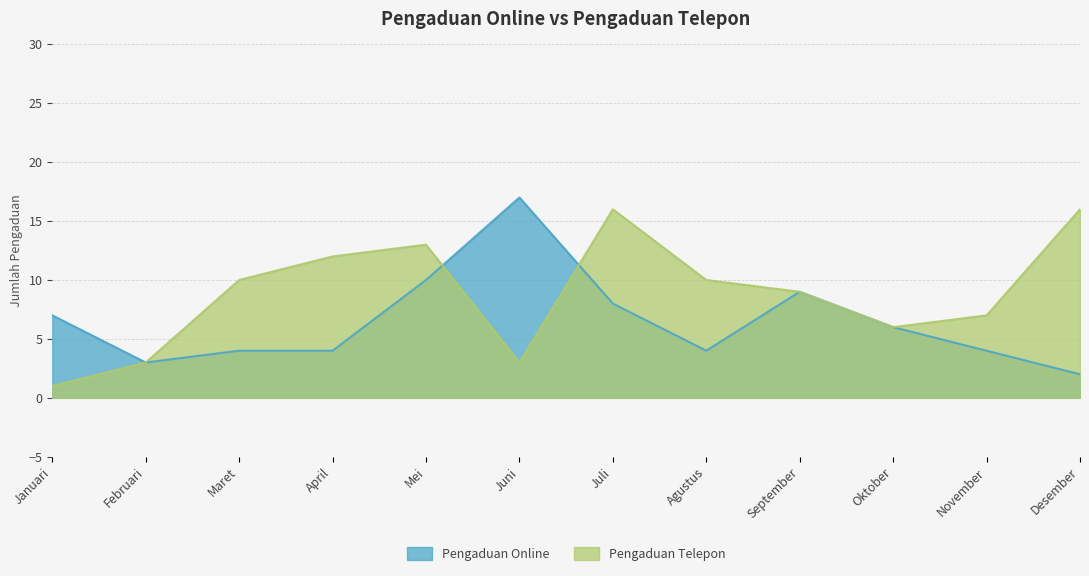

What are all the series names shown in the legend?

Pengaduan Online, Pengaduan Telepon